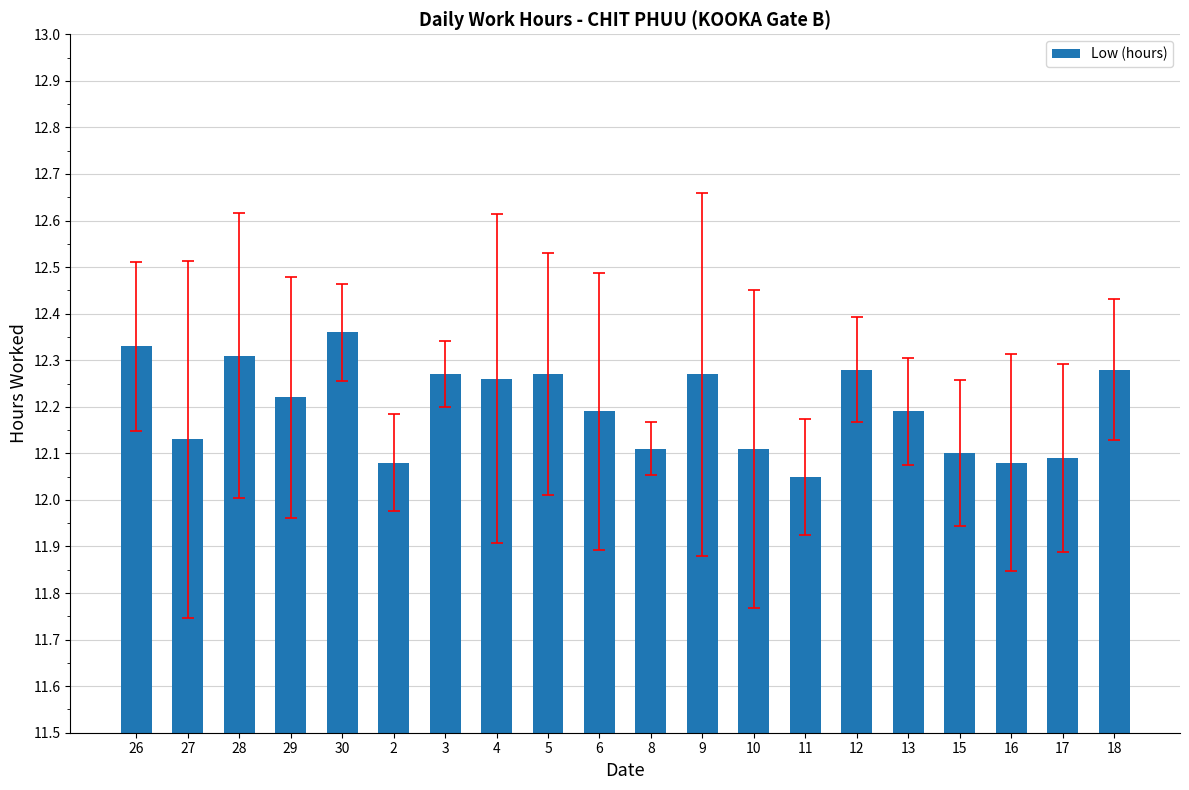

What is the change in value from 30 to 11?

-0.3